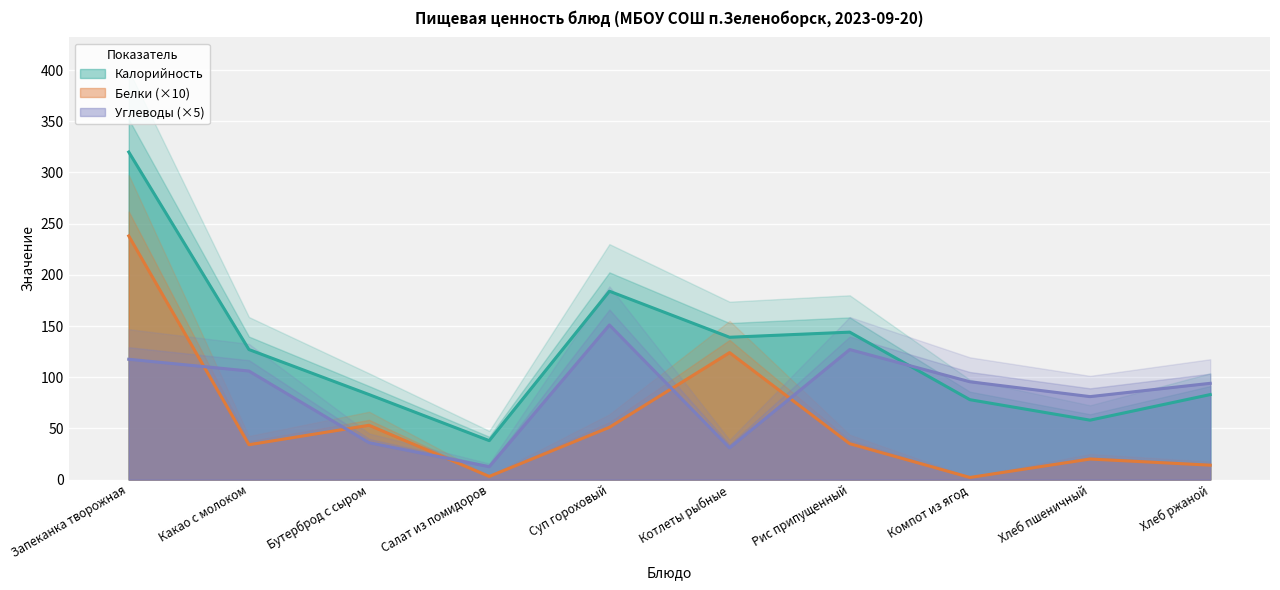

Reading left to right, extract all data points from this chart.

Калорийность: 320.0	127.0	83.0	38.0	184.0	139.0	144.0	78.0	58.0	83.0
Белки: 238.0	34.0	53.0	3.0	51.0	124.0	35.0	2.0	20.0	14.0
Углеводы: 117.5	106.0	36.0	12.5	151.0	31.0	127.0	95.5	81.0	94.0